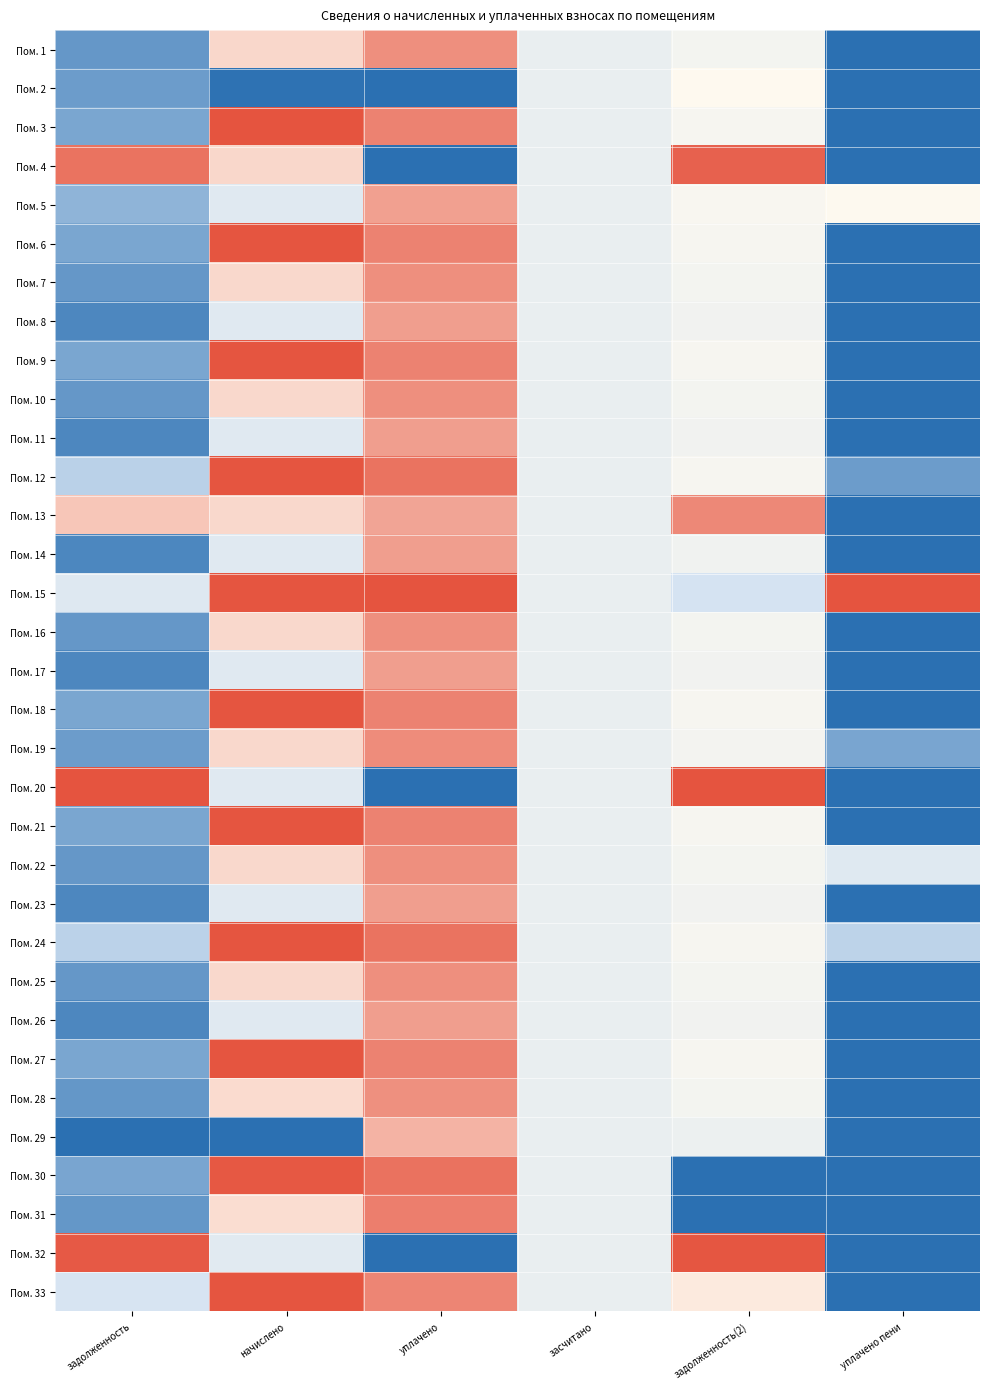

Reading left to right, transcribe all the data shown in this chart.

Пом. 1: задолженность=0.1	начислено=0.7	уплачено=0.9	засчитано=0.5	задолженность(2)=0.6	уплачено пени=0.0
Пом. 2: задолженность=0.1	начислено=0.0	уплачено=0.0	засчитано=0.5	задолженность(2)=0.7	уплачено пени=0.0
Пом. 3: задолженность=0.2	начислено=1.0	уплачено=0.9	засчитано=0.5	задолженность(2)=0.6	уплачено пени=0.0
Пом. 4: задолженность=0.9	начислено=0.7	уплачено=0.0	засчитано=0.5	задолженность(2)=1.0	уплачено пени=0.0
Пом. 5: задолженность=0.2	начислено=0.4	уплачено=0.8	засчитано=0.5	задолженность(2)=0.6	уплачено пени=0.7
Пом. 6: задолженность=0.2	начислено=1.0	уплачено=0.9	засчитано=0.5	задолженность(2)=0.6	уплачено пени=0.0
Пом. 7: задолженность=0.1	начислено=0.7	уплачено=0.9	засчитано=0.5	задолженность(2)=0.6	уплачено пени=0.0
Пом. 8: задолженность=0.1	начислено=0.4	уплачено=0.9	засчитано=0.5	задолженность(2)=0.6	уплачено пени=0.0
Пом. 9: задолженность=0.2	начислено=1.0	уплачено=0.9	засчитано=0.5	задолженность(2)=0.6	уплачено пени=0.0
Пом. 10: задолженность=0.1	начислено=0.7	уплачено=0.9	засчитано=0.5	задолженность(2)=0.6	уплачено пени=0.0
Пом. 11: задолженность=0.1	начислено=0.4	уплачено=0.9	засчитано=0.5	задолженность(2)=0.6	уплачено пени=0.0
Пом. 12: задолженность=0.3	начислено=1.0	уплачено=0.9	засчитано=0.5	задолженность(2)=0.6	уплачено пени=0.1
Пом. 13: задолженность=0.8	начислено=0.7	уплачено=0.8	засчитано=0.5	задолженность(2)=0.9	уплачено пени=0.0
Пом. 14: задолженность=0.1	начислено=0.4	уплачено=0.8	засчитано=0.5	задолженность(2)=0.6	уплачено пени=0.0
Пом. 15: задолженность=0.4	начислено=1.0	уплачено=1.0	засчитано=0.5	задолженность(2)=0.3	уплачено пени=1.0
Пом. 16: задолженность=0.1	начислено=0.7	уплачено=0.9	засчитано=0.5	задолженность(2)=0.6	уплачено пени=0.0
Пом. 17: задолженность=0.1	начислено=0.4	уплачено=0.9	засчитано=0.5	задолженность(2)=0.6	уплачено пени=0.0
Пом. 18: задолженность=0.2	начислено=1.0	уплачено=0.9	засчитано=0.5	задолженность(2)=0.6	уплачено пени=0.0
Пом. 19: задолженность=0.1	начислено=0.7	уплачено=0.9	засчитано=0.5	задолженность(2)=0.6	уплачено пени=0.2
Пом. 20: задолженность=1.0	начислено=0.4	уплачено=0.0	засчитано=0.5	задолженность(2)=1.0	уплачено пени=0.0
Пом. 21: задолженность=0.2	начислено=1.0	уплачено=0.9	засчитано=0.5	задолженность(2)=0.6	уплачено пени=0.0
Пом. 22: задолженность=0.1	начислено=0.7	уплачено=0.9	засчитано=0.5	задолженность(2)=0.6	уплачено пени=0.4
Пом. 23: задолженность=0.1	начислено=0.4	уплачено=0.9	засчитано=0.5	задолженность(2)=0.6	уплачено пени=0.0
Пом. 24: задолженность=0.3	начислено=1.0	уплачено=0.9	засчитано=0.5	задолженность(2)=0.6	уплачено пени=0.3
Пом. 25: задолженность=0.1	начислено=0.7	уплачено=0.9	засчитано=0.5	задолженность(2)=0.6	уплачено пени=0.0
Пом. 26: задолженность=0.1	начислено=0.4	уплачено=0.9	засчитано=0.5	задолженность(2)=0.6	уплачено пени=0.0
Пом. 27: задолженность=0.2	начислено=1.0	уплачено=0.9	засчитано=0.5	задолженность(2)=0.6	уплачено пени=0.0
Пом. 28: задолженность=0.1	начислено=0.7	уплачено=0.9	засчитано=0.5	задолженность(2)=0.6	уплачено пени=0.0
Пом. 29: задолженность=0.0	начислено=0.0	уплачено=0.8	засчитано=0.5	задолженность(2)=0.5	уплачено пени=0.0
Пом. 30: задолженность=0.2	начислено=1.0	уплачено=0.9	засчитано=0.5	задолженность(2)=0.0	уплачено пени=0.0
Пом. 31: задолженность=0.1	начислено=0.7	уплачено=0.9	засчитано=0.5	задолженность(2)=0.0	уплачено пени=0.0
Пом. 32: задолженность=1.0	начислено=0.4	уплачено=0.0	засчитано=0.5	задолженность(2)=1.0	уплачено пени=0.0
Пом. 33: задолженность=0.4	начислено=1.0	уплачено=0.9	засчитано=0.5	задолженность(2)=0.7	уплачено пени=0.0